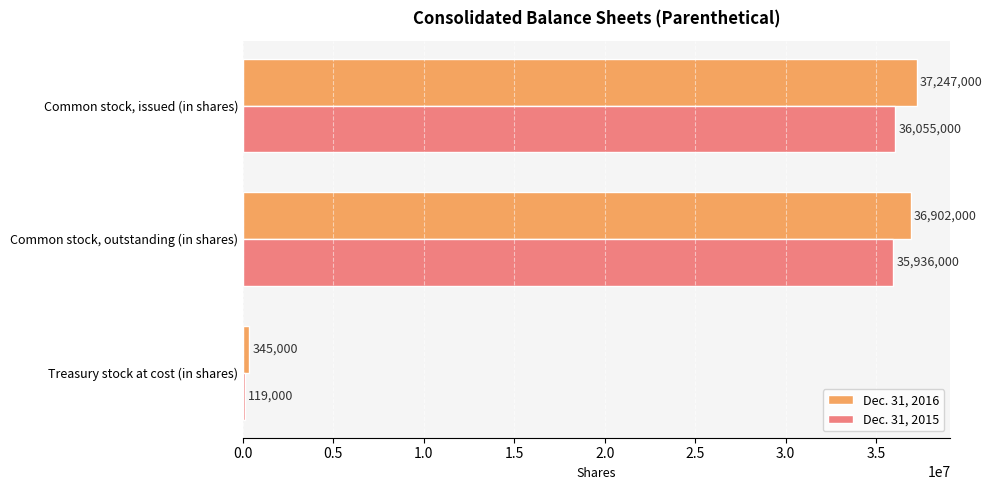

Which category has the lowest value in the Dec. 31, 2016 series?

Treasury stock at cost (in shares)